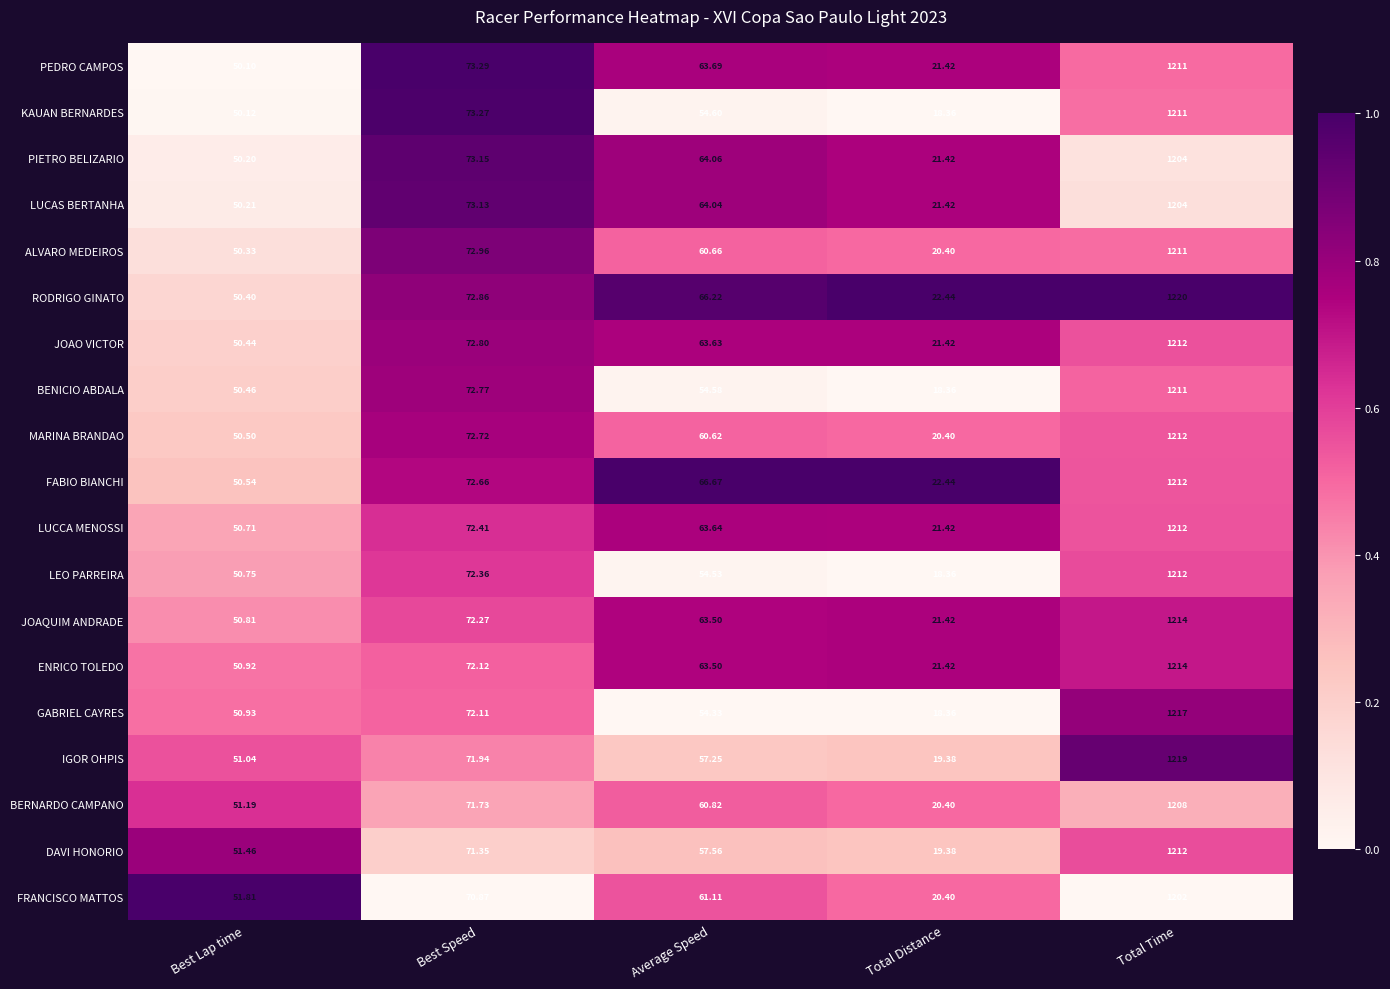

Is the value of ENRICO TOLEDO at Best Lap time greater than the value of LUCCA MENOSSI at Total Distance?

Yes